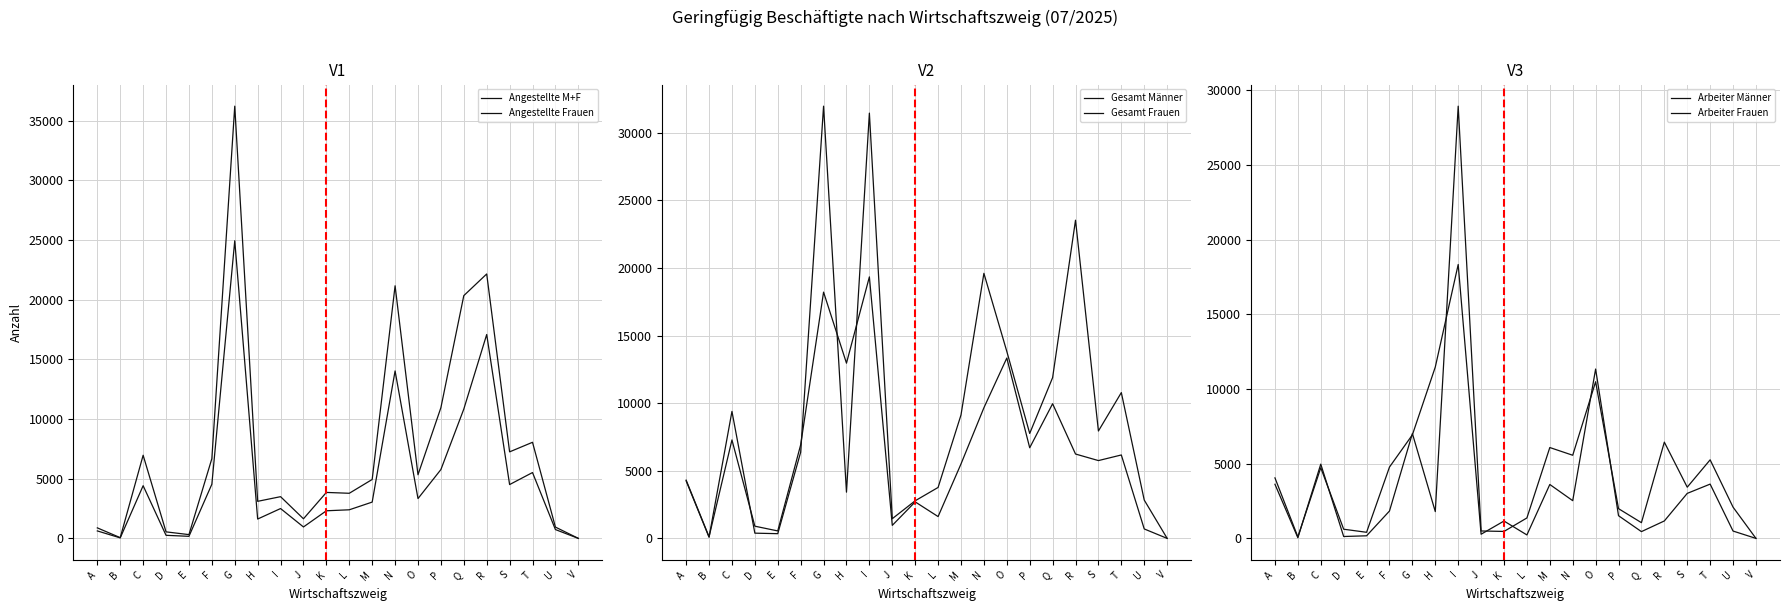

True or false: Arbeiter Männer has more than 2 points higher than both neighbors.

True